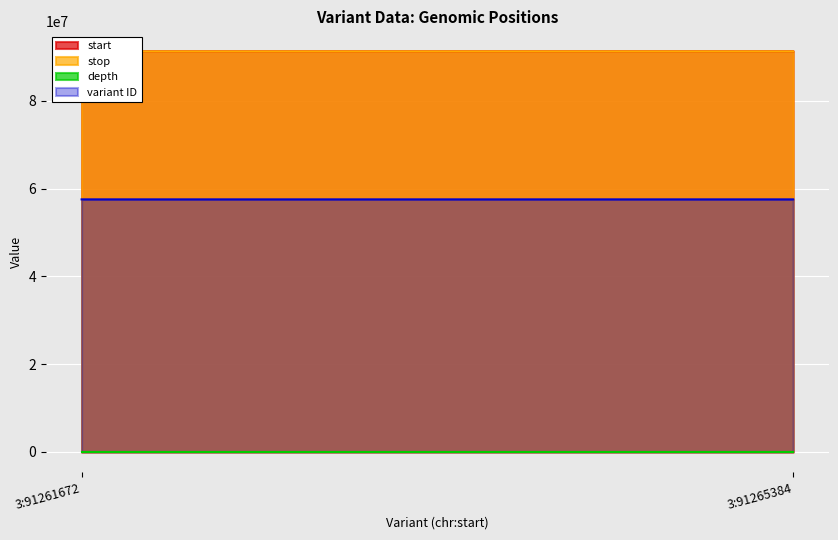

Which series has the widest spread of values?

start